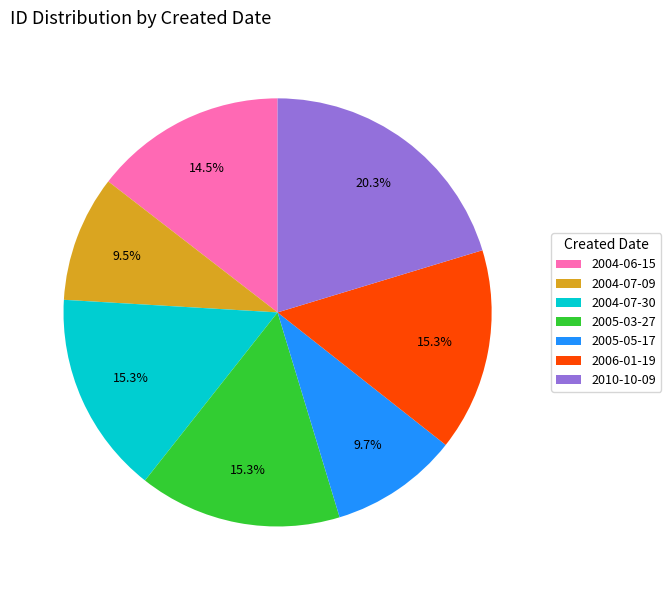

The 2005-03-27 slice represents 15% of the pie. True or false?

True